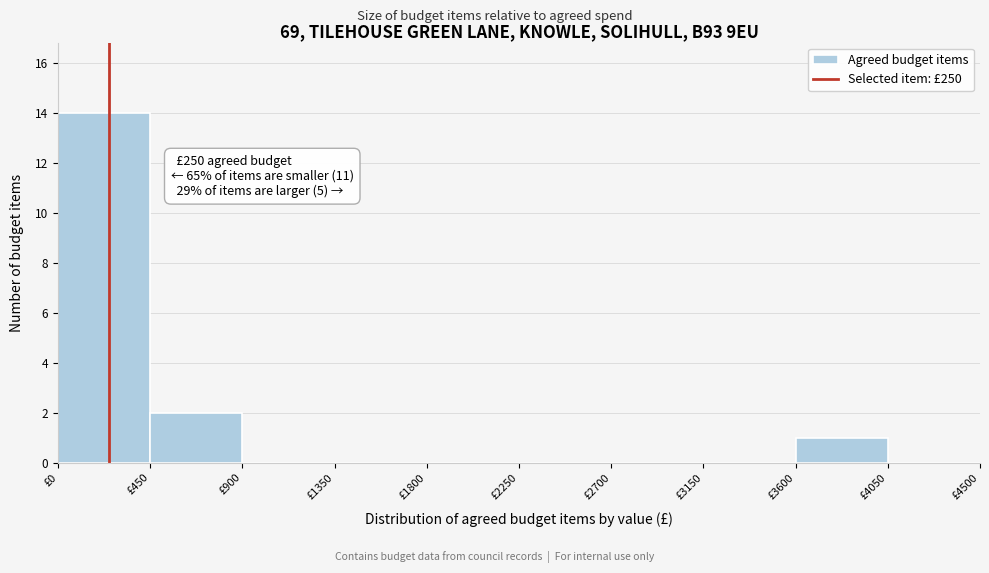

Over which range of the x-axis is the bar tallest?

0 to 450